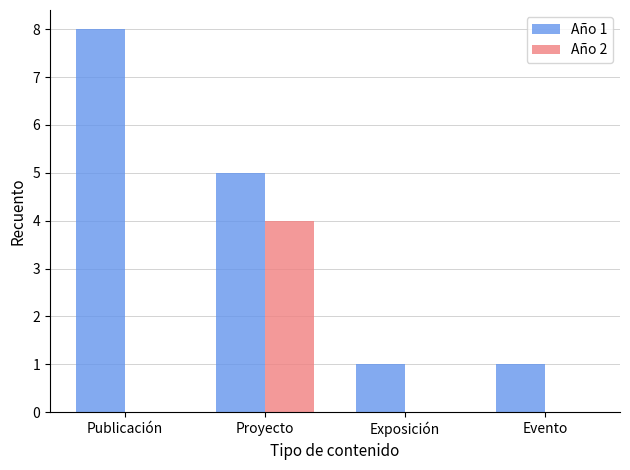

What is the sum of all Año 2 values?

4